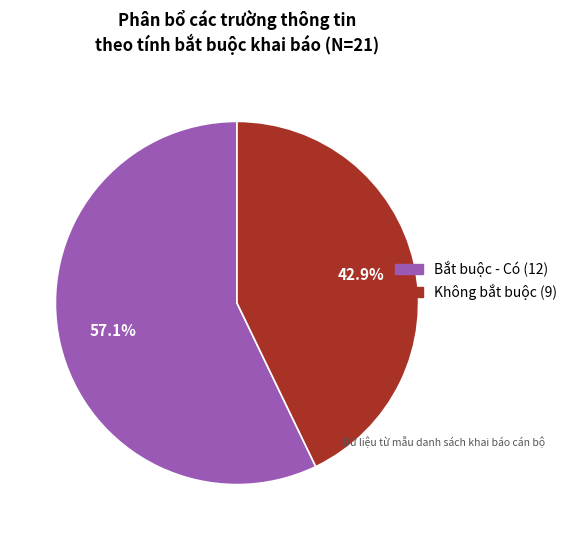

Combined, what portion of the pie is Bắt buộc - Có (12) and Không bắt buộc (9)?

100.0%